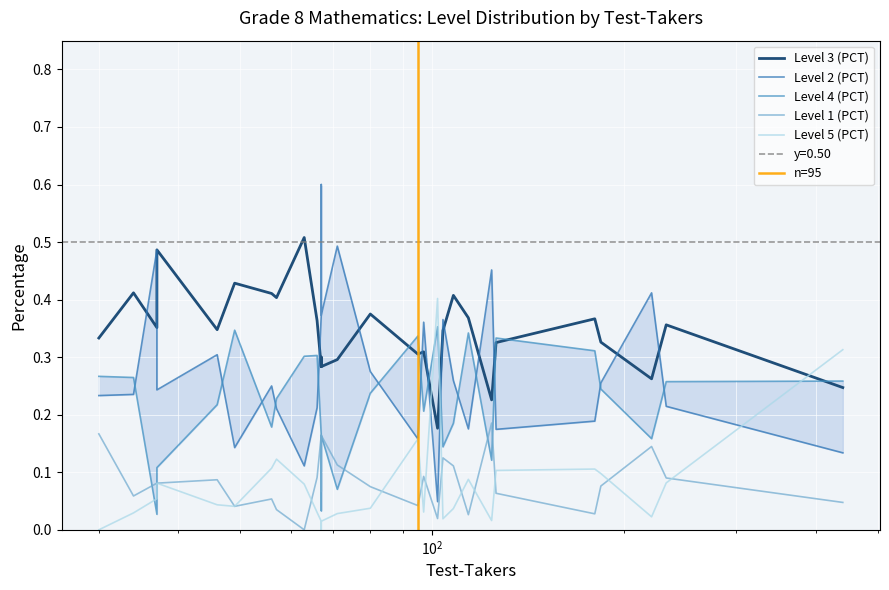

At which category is the sum across all series the highest?

71